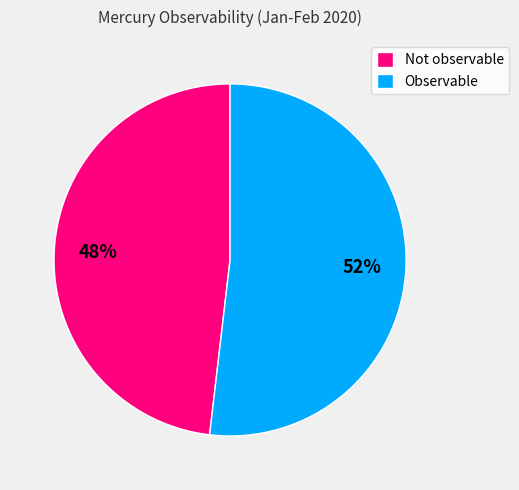

What percentage is the Observable slice, to the nearest percent?

52%